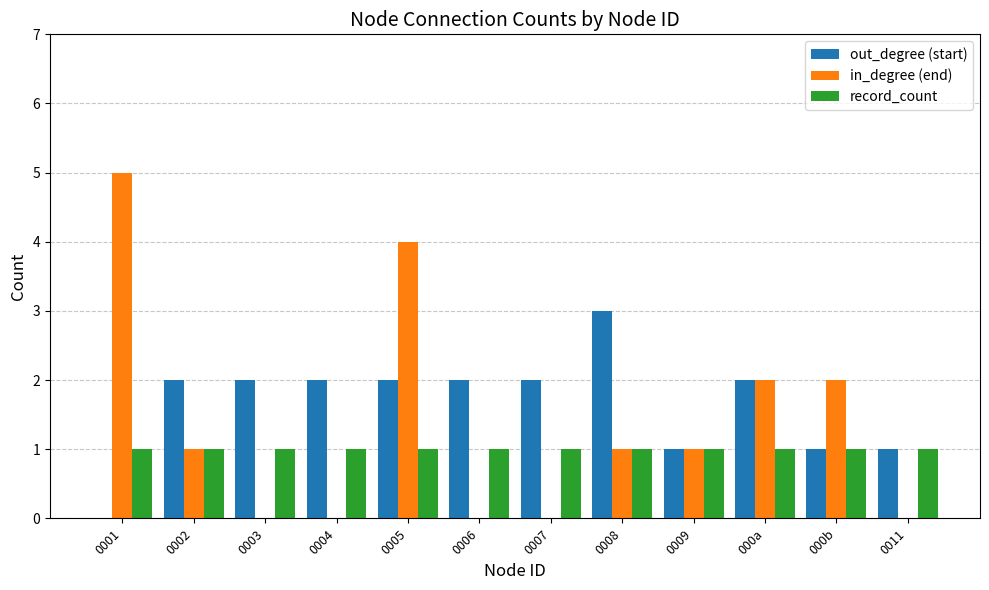

Which category has the highest value in the in_degree (end) series?

0001